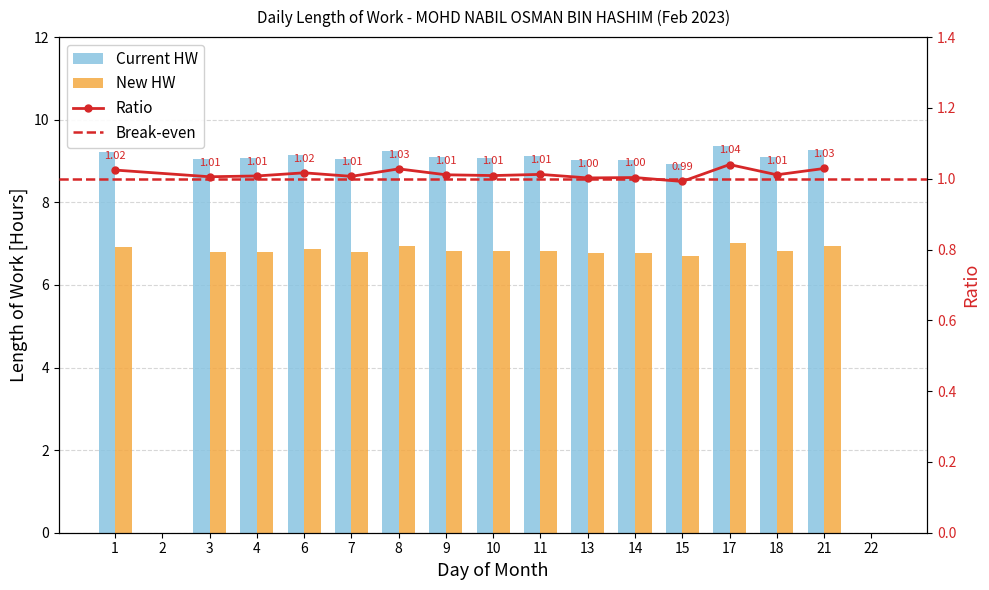

What is the maximum value shown in the chart?

9.4